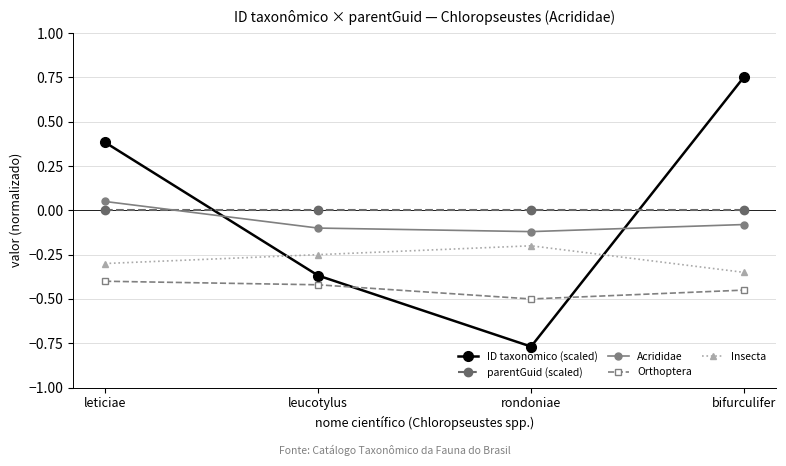

At bifurculifer, list the series in order from largest to smallest.

ID taxonômico (scaled), parentGuid (scaled), Acrididae, Insecta, Orthoptera